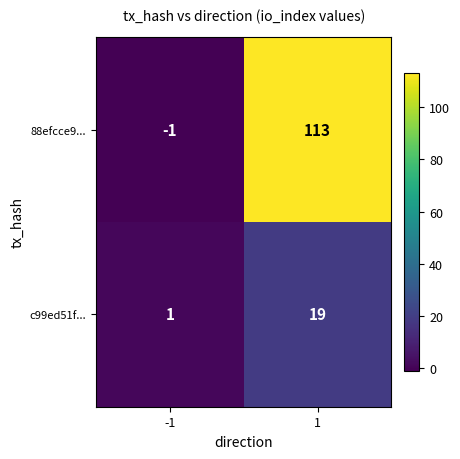

What is the greatest value displayed?

113